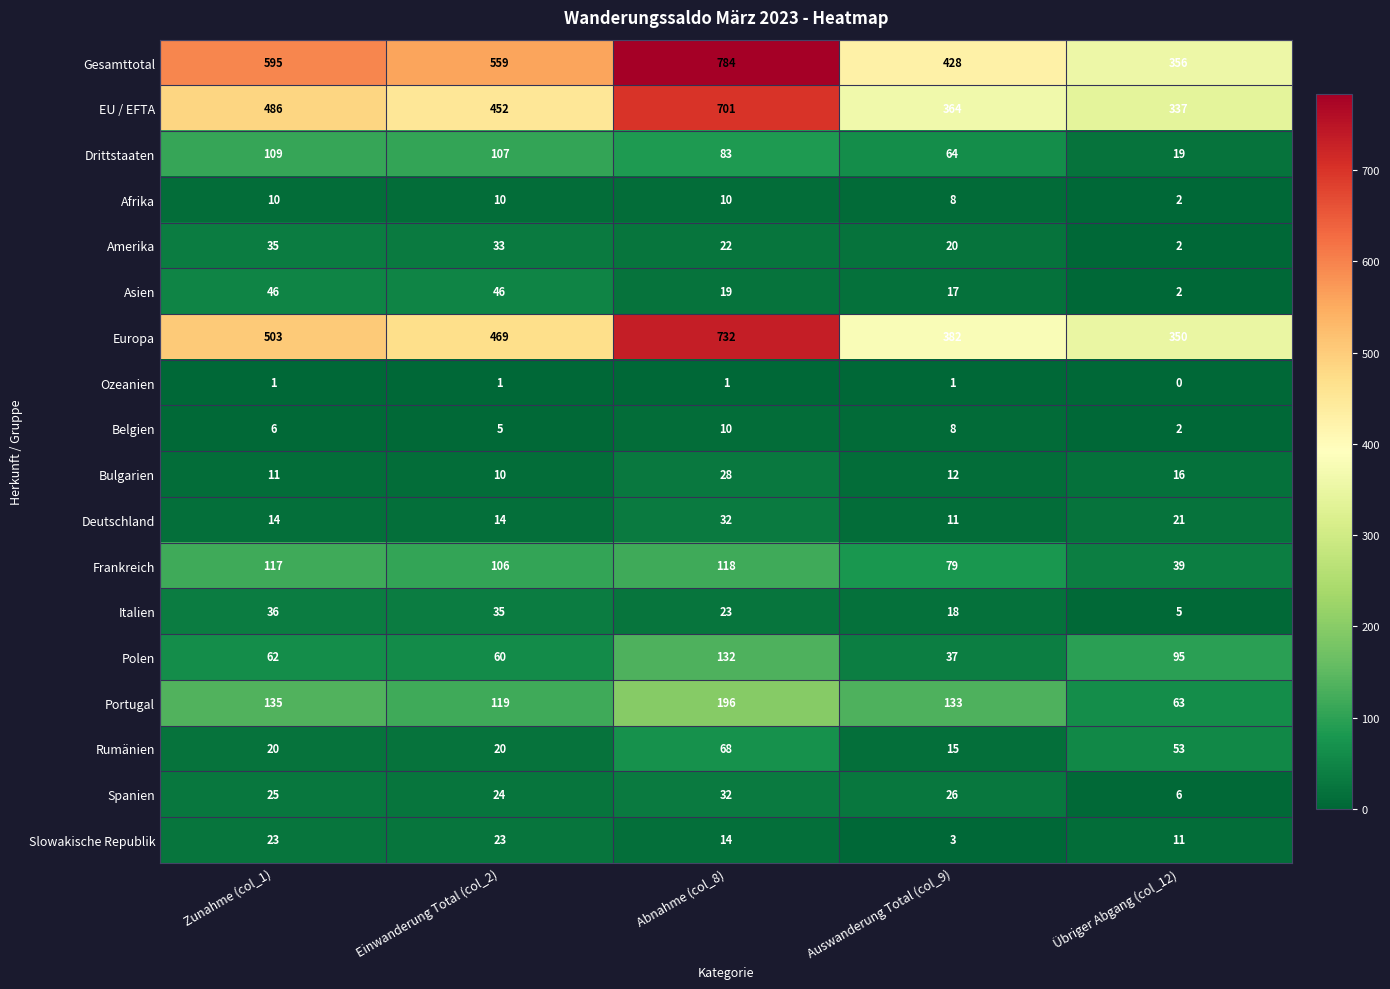

What is the total value across all series at Abnahme (col_8)?

3005